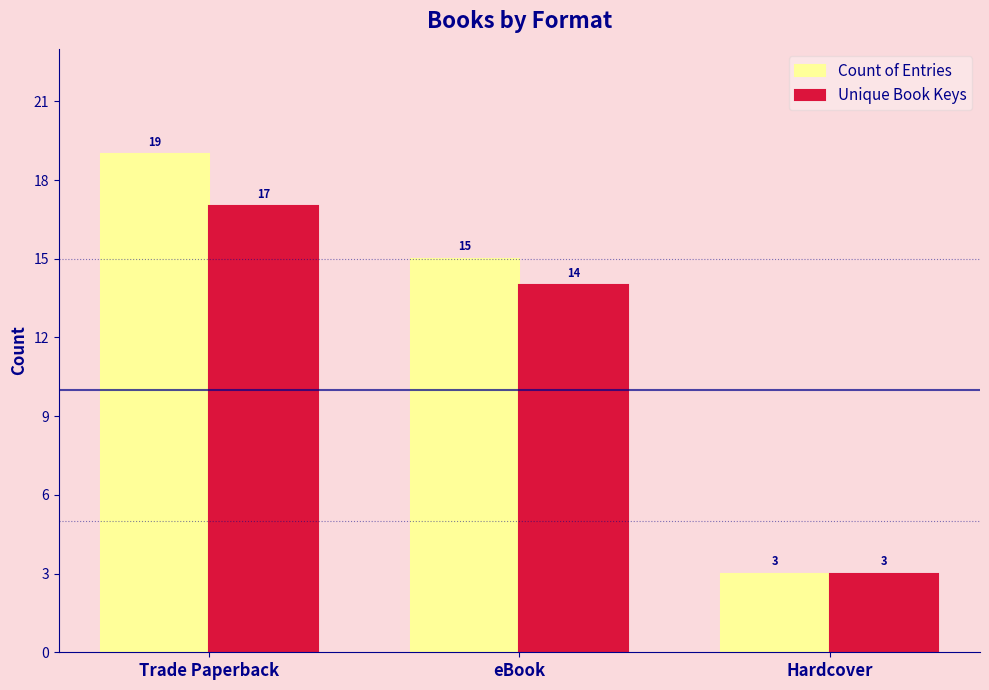

Read the Count of Entries value at eBook, to the nearest 10.

20